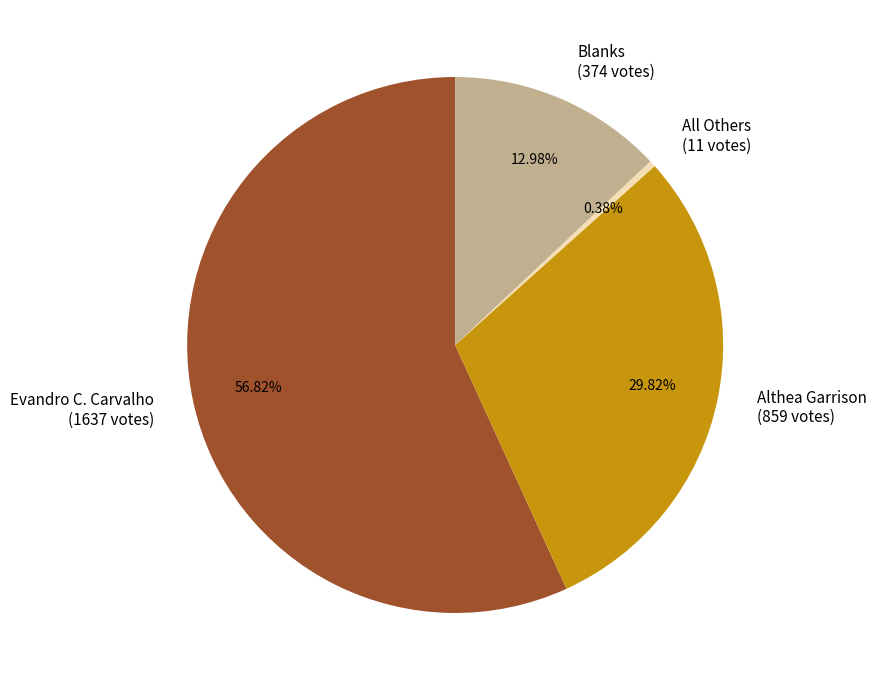

Which category has the biggest portion of the pie?

Evandro C. Carvalho